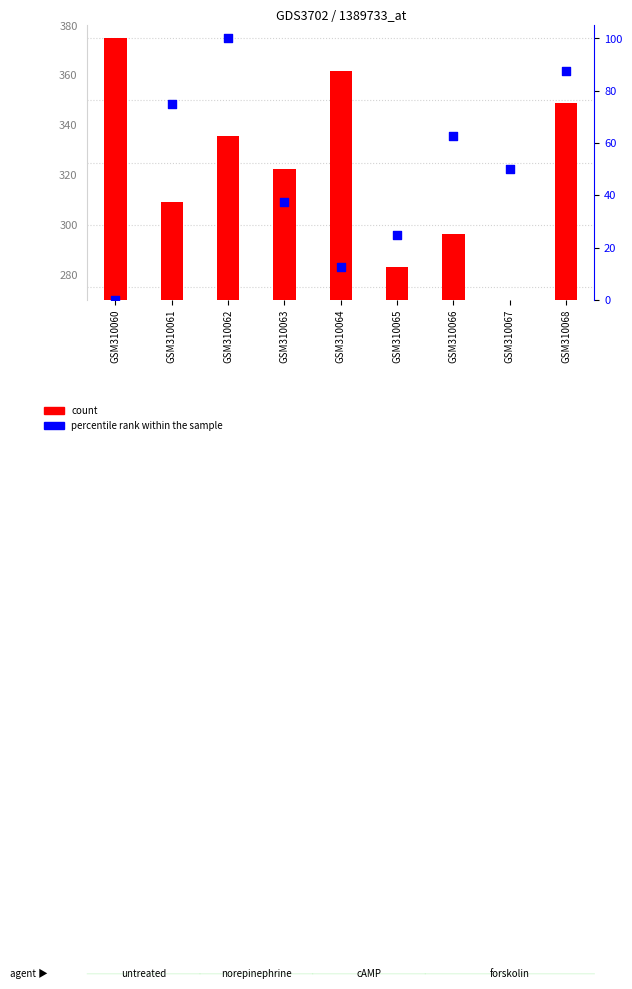

What are all the series names shown in the legend?

count, percentile rank within the sample